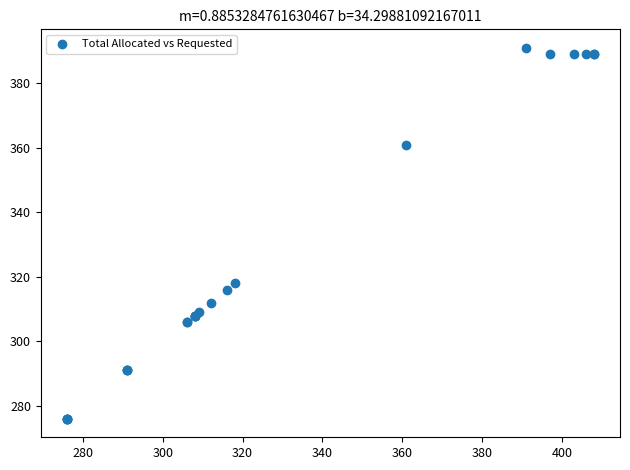

What Y value in the scatter plot is closest to 333?

318